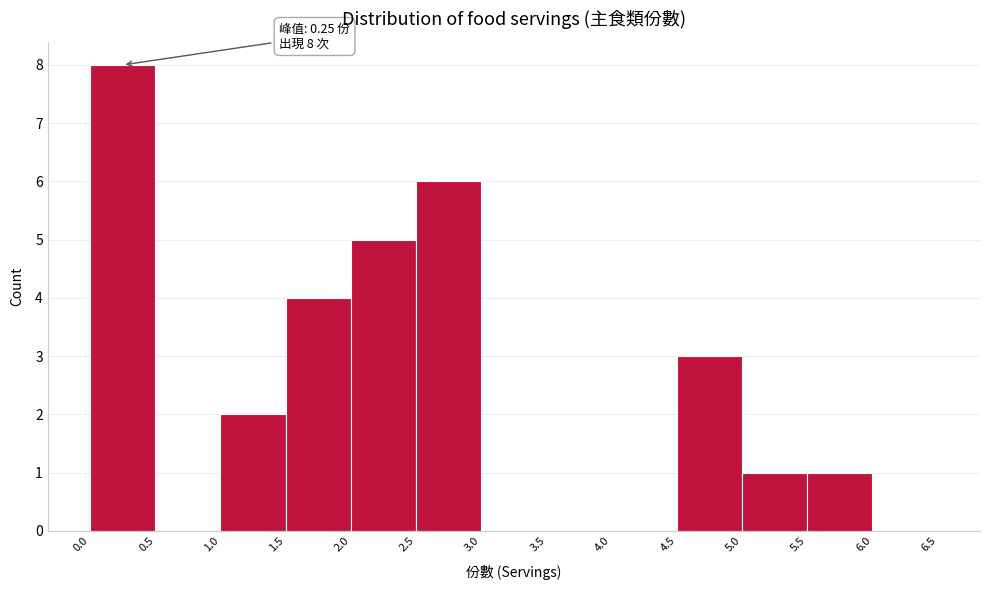

Which range on the x-axis has the tallest bar?

0.0 to 0.5